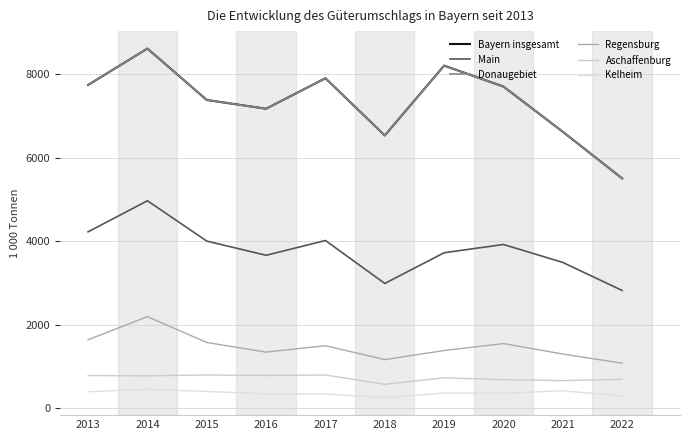

Does the chart have visible grid lines?

Yes